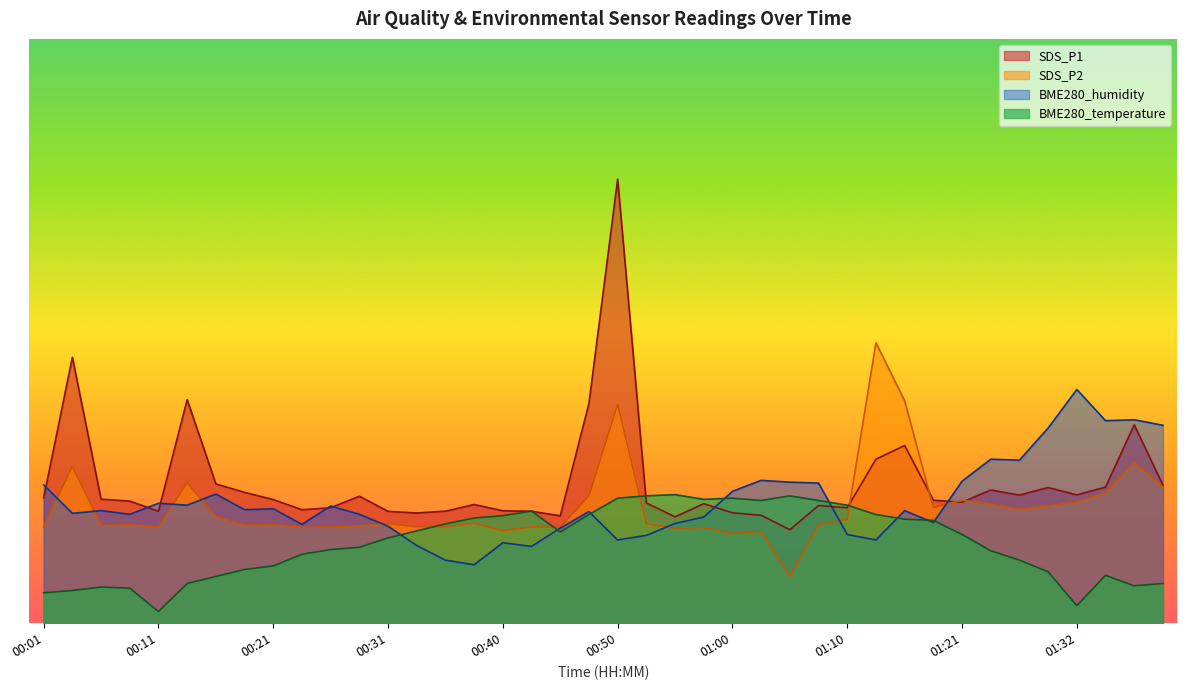

Is it true that SDS_P2 equals 82.5 at 00:33?

True